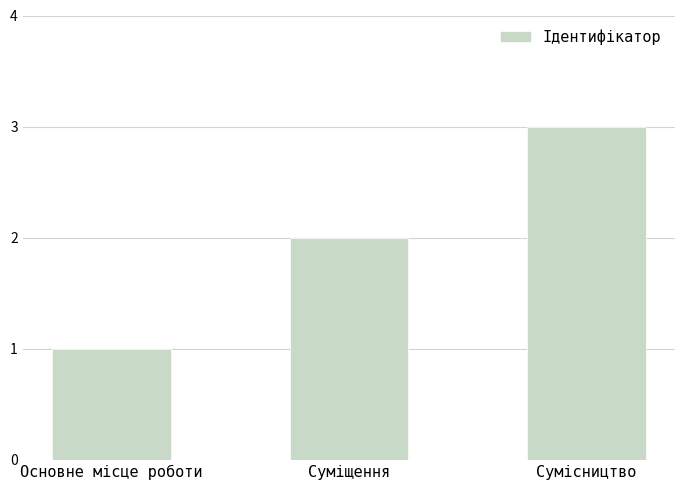

How many values are between 1 and 3?

3